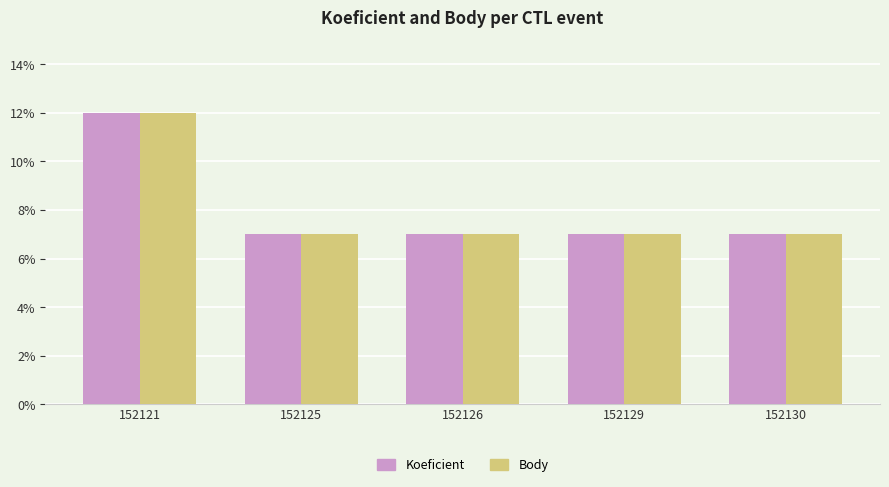

Which category has the highest value across all series?

152121